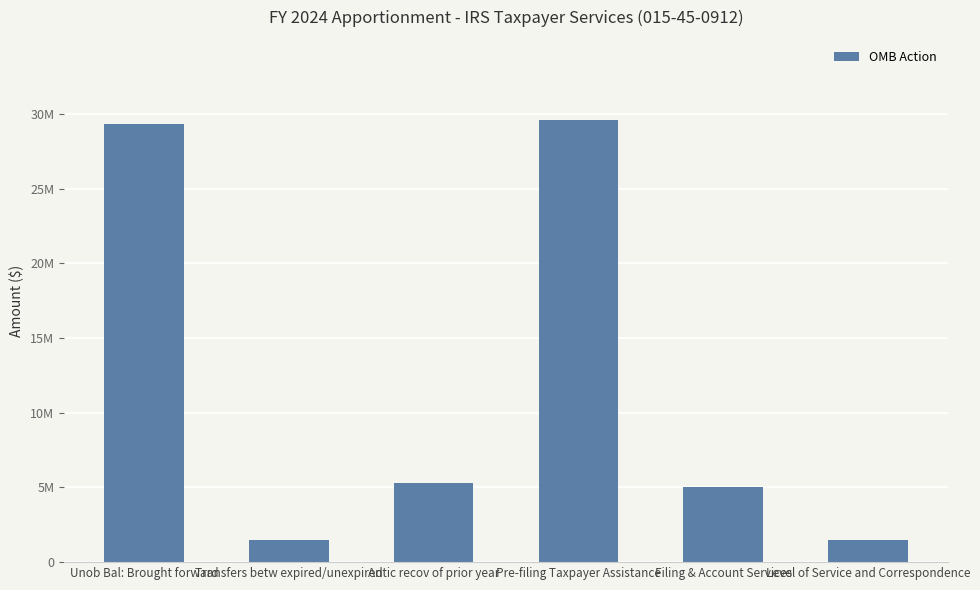

Does the chart contain any negative values?

No